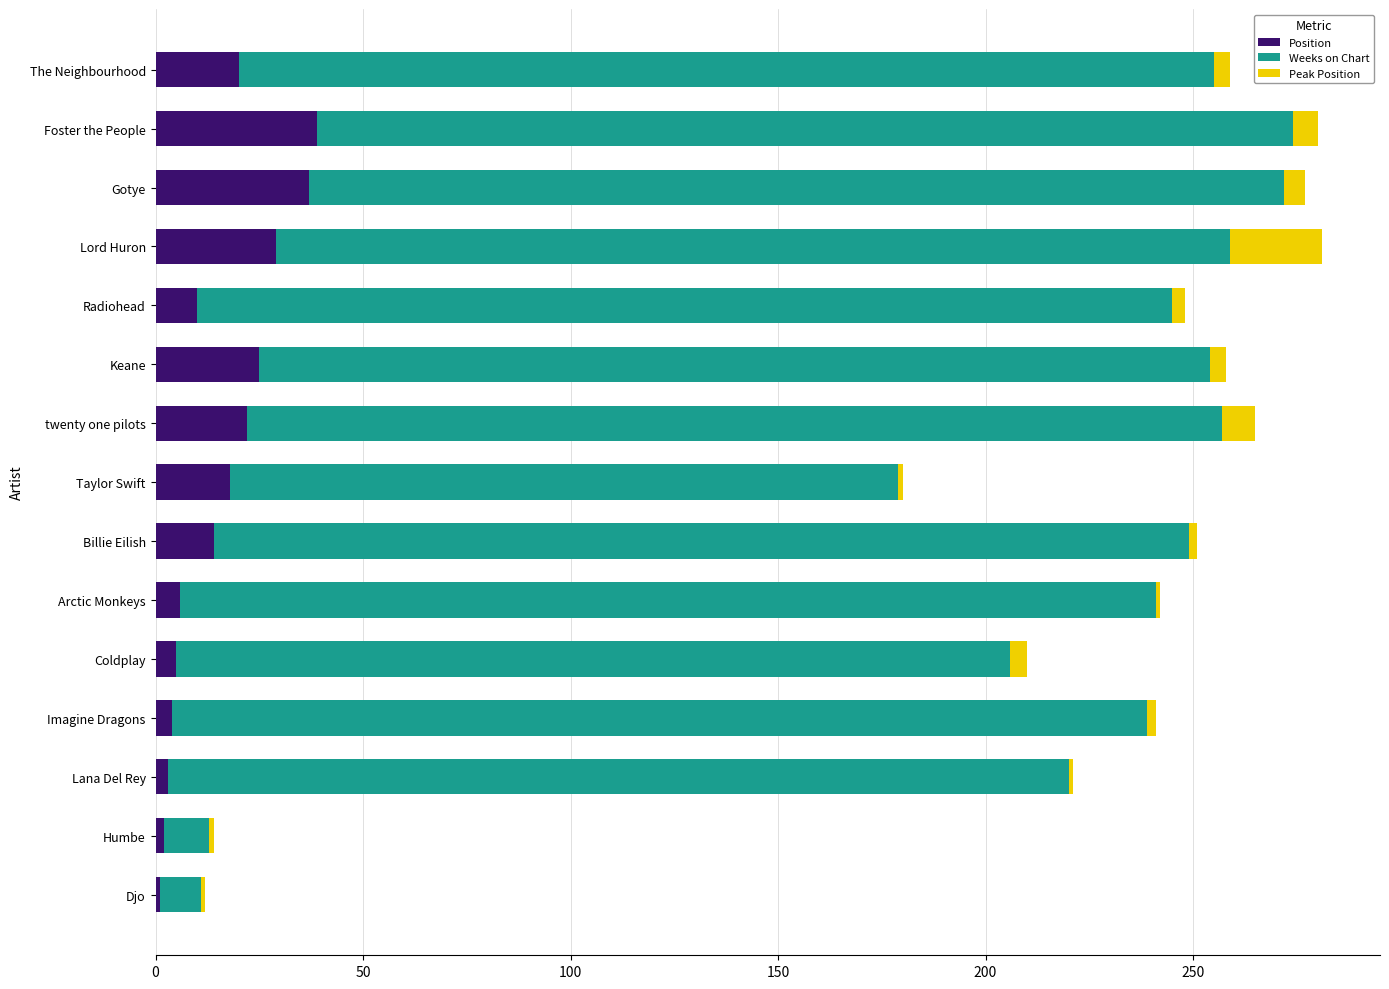

What are all the series names shown in the legend?

Position, Weeks on Chart, Peak Position